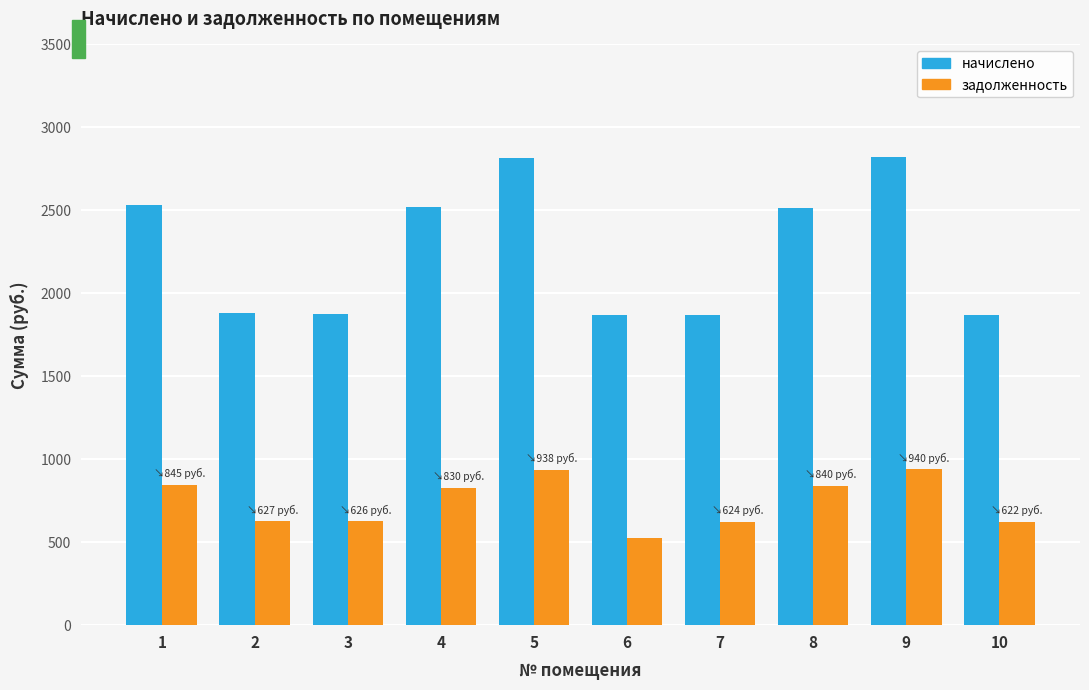

Which label corresponds to the smallest value in the chart?

6